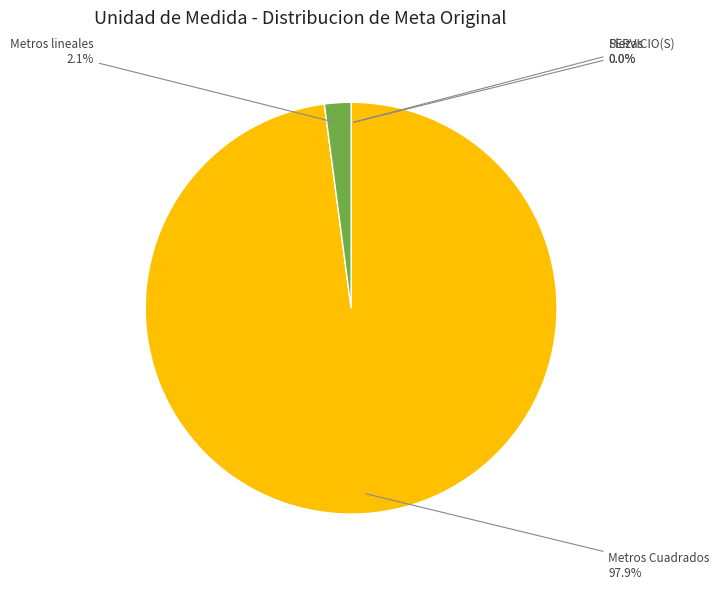

What is the largest slice in the pie chart?

Metros Cuadrados